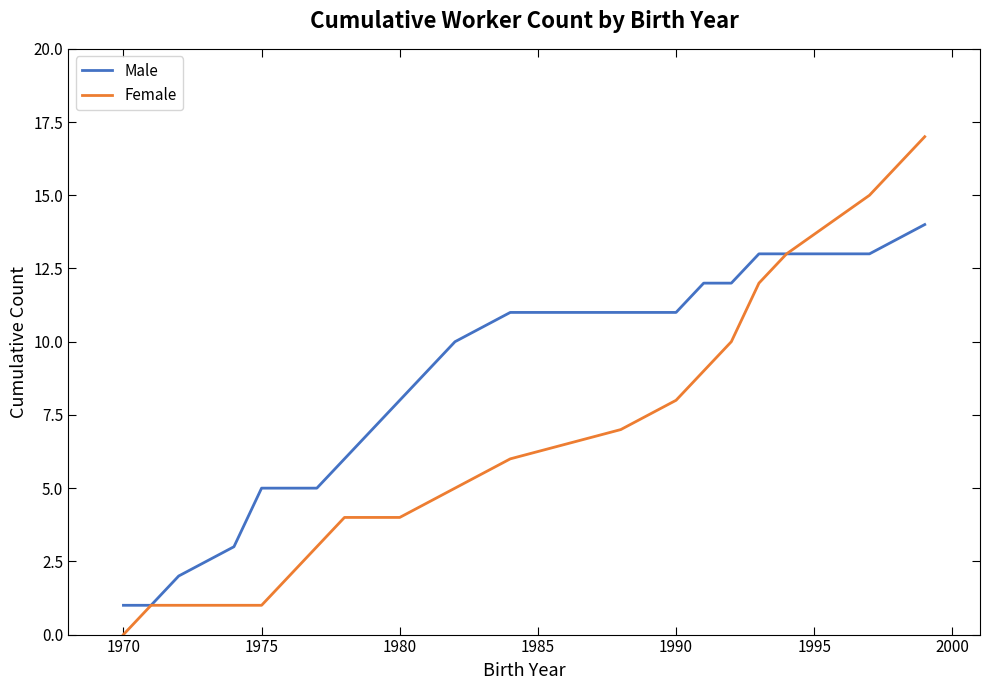

What is the maximum value for Female?

17